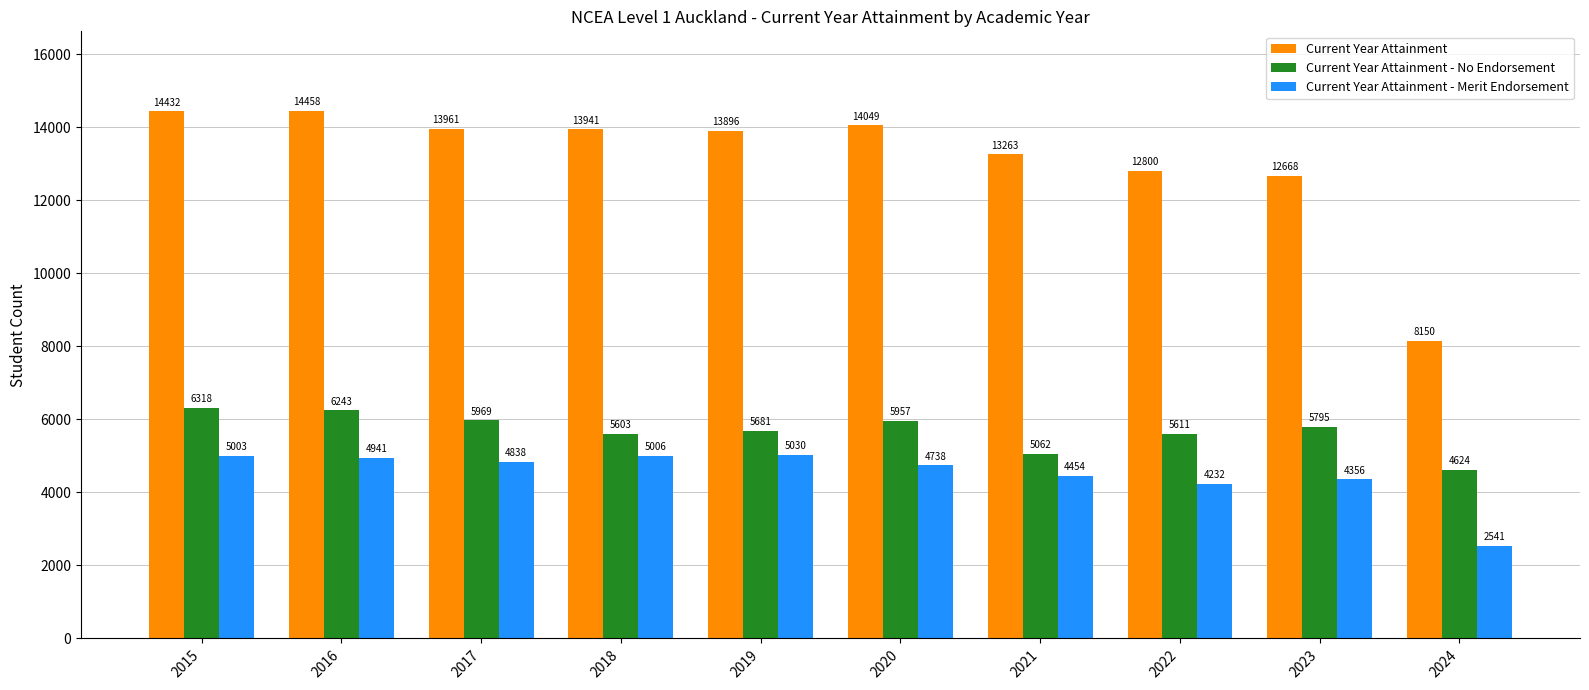

What is the difference between the highest and lowest values at 2020?

9311